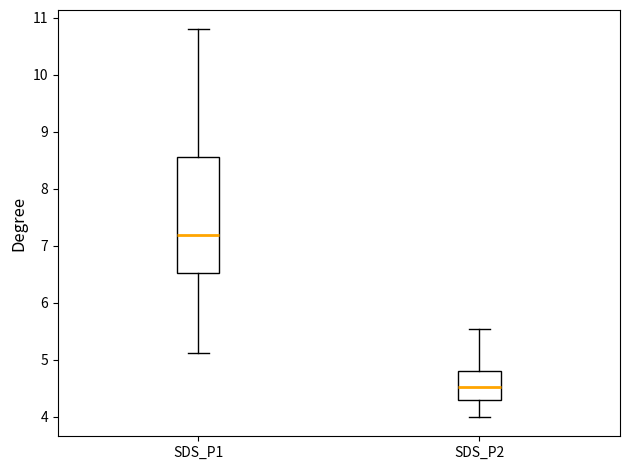

Which box is the tallest, from its lower edge to its upper edge?

SDS_P1